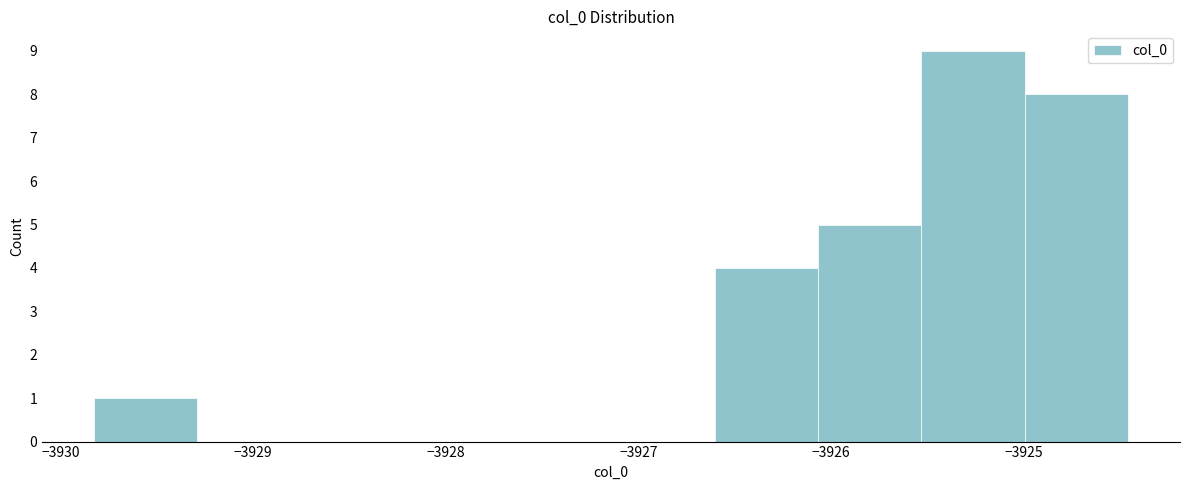

Which range on the x-axis has the tallest bar?

-3925.5 to -3925.0